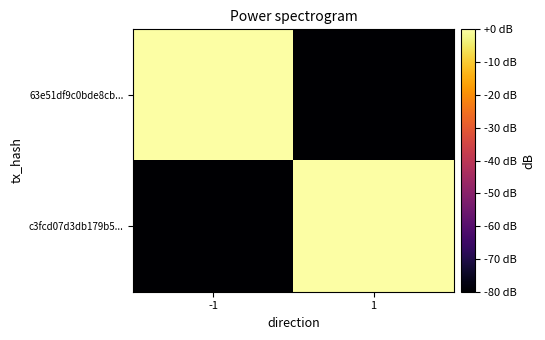

Which series has the largest total across all categories?

63e51df9c0bde8cb...